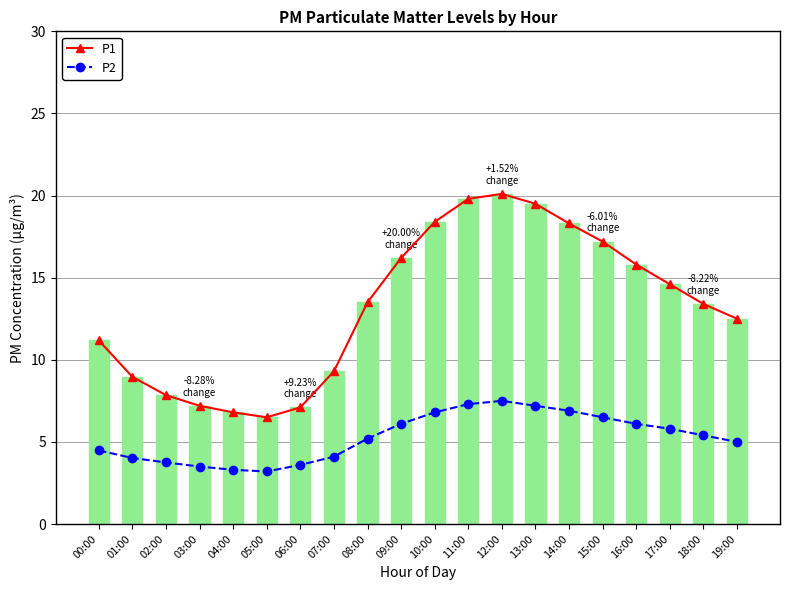

What is the sum of the P2 values at 15:00 and 12:00?

14.0